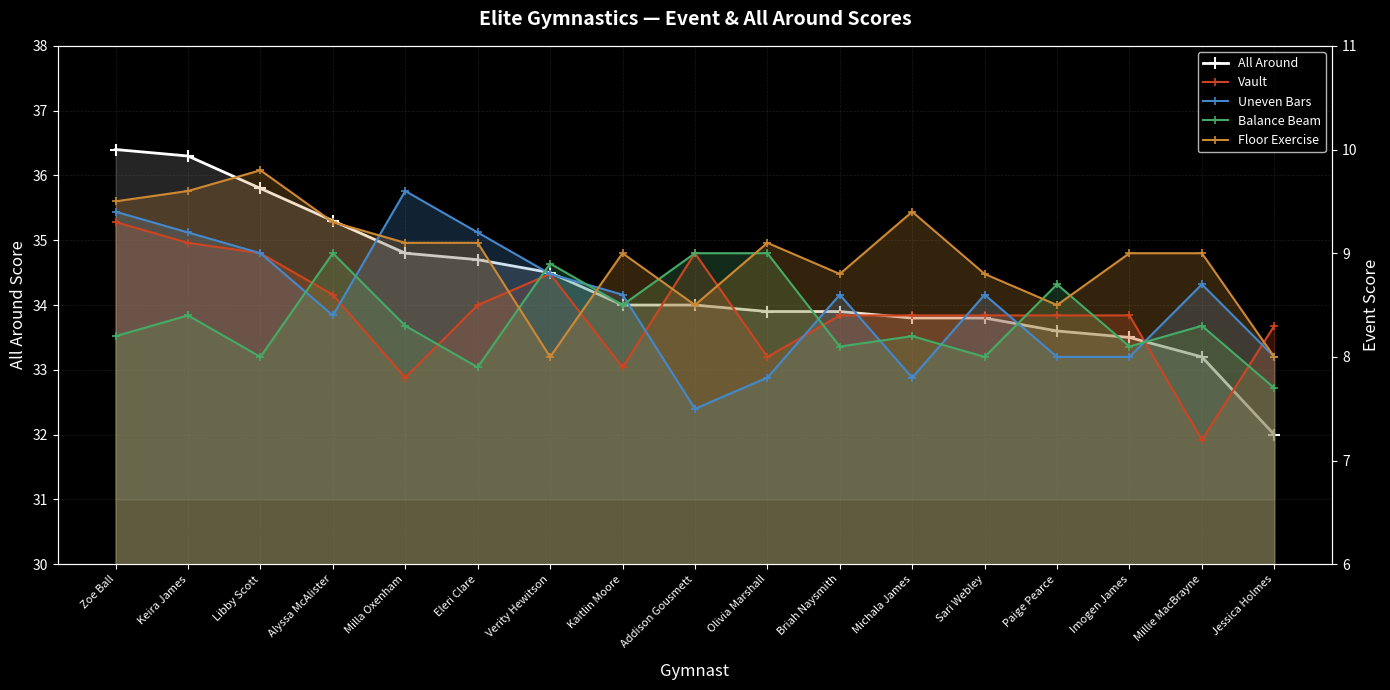

List the series in order of their peak value, highest first.

All Around, Floor Exercise, Uneven Bars, Vault, Balance Beam